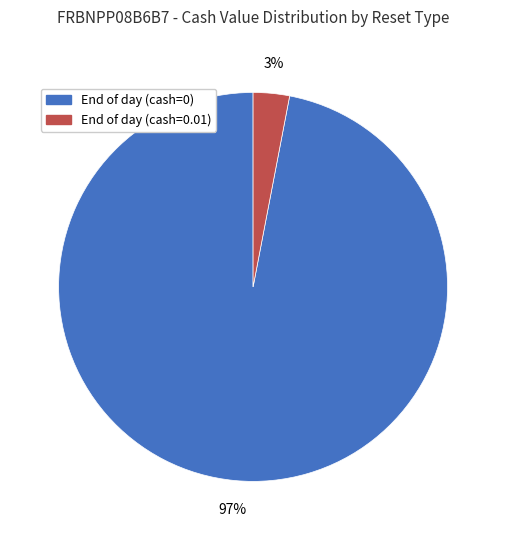

Combined, do End of day (cash=0.01) and End of day (cash=0) account for over 50%?

Yes